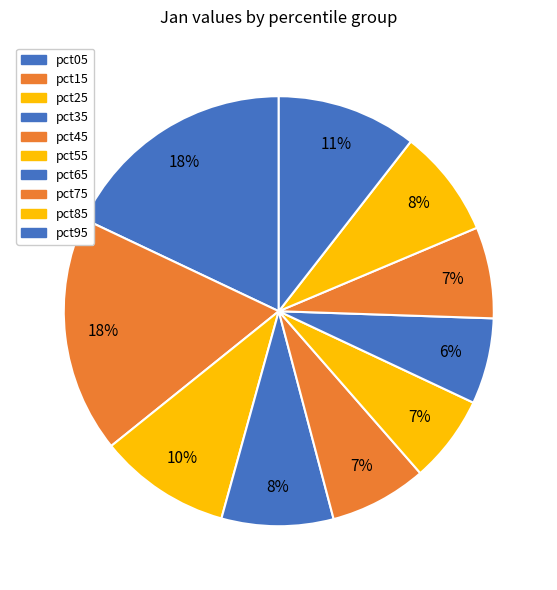

What is the change in value from pct25 to pct35?

-0.1